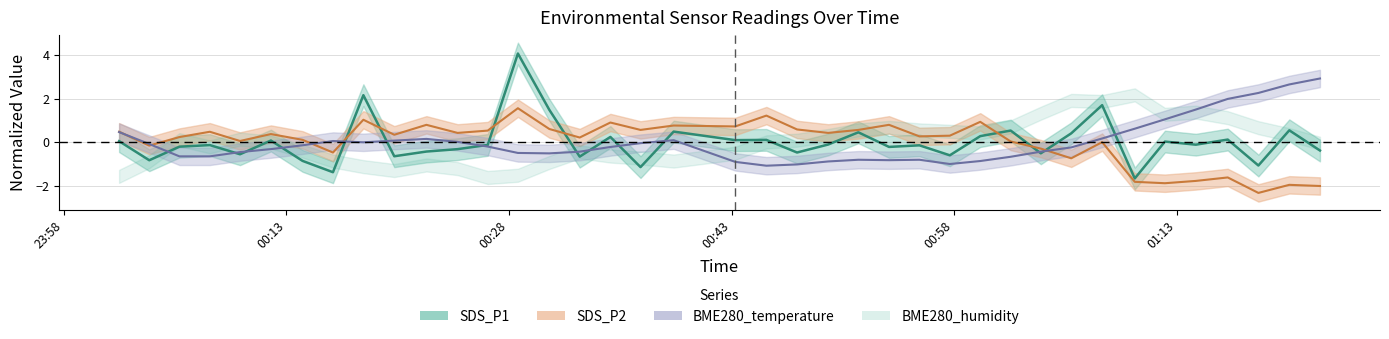

Is the value of SDS_P1 center at 13 greater than the value of SDS_P2 center at 31?

Yes